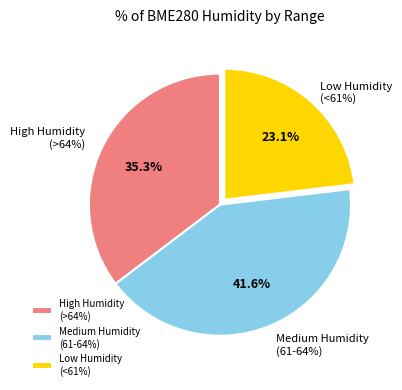

Is the sum of 28 and 28 greater than half?

No